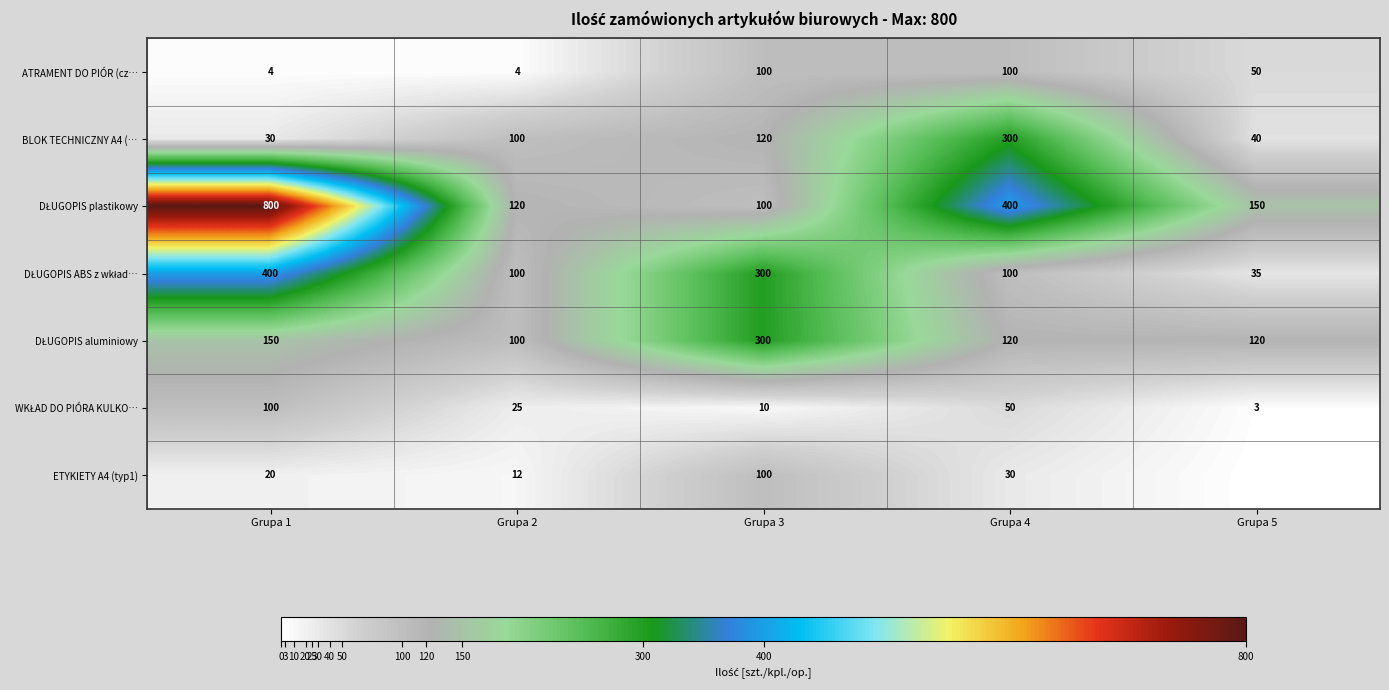

Count the ATRAMENT DO PIÓR (cz… values in the range 4 to 100.

5